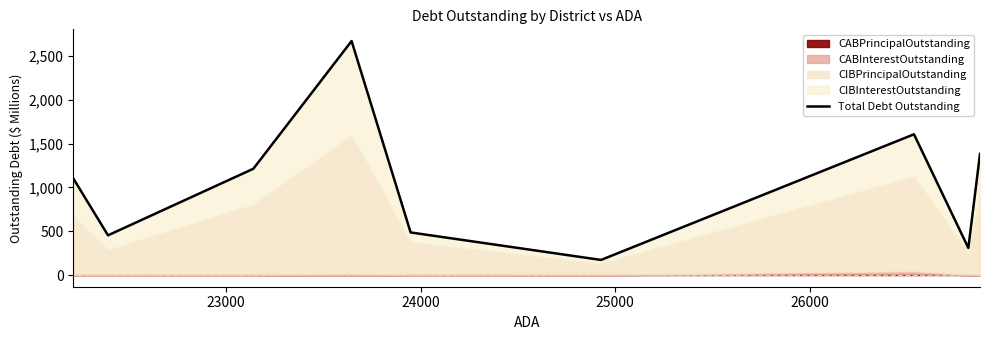

Does the chart have visible grid lines?

No